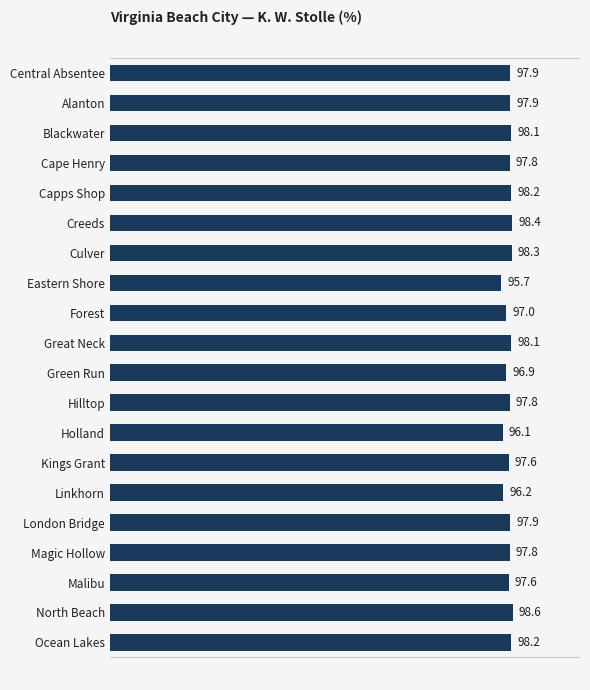

What is the minimum value shown in the chart?

95.7